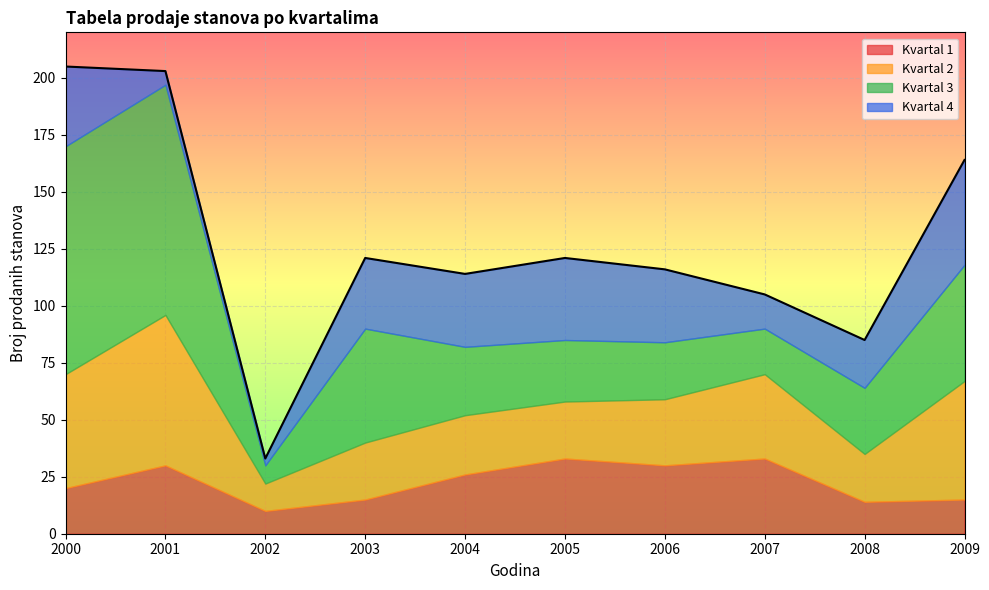

Reading right to left, list all the values displayed in this chart.

Kvartal 1: 15	14	33	30	33	26	15	10	30	20
Kvartal 2: 52	21	37	29	25	26	25	12	66	50
Kvartal 3: 51	29	20	25	27	30	50	8	101	100
Kvartal 4: 46	21	15	32	36	32	31	3	6	35